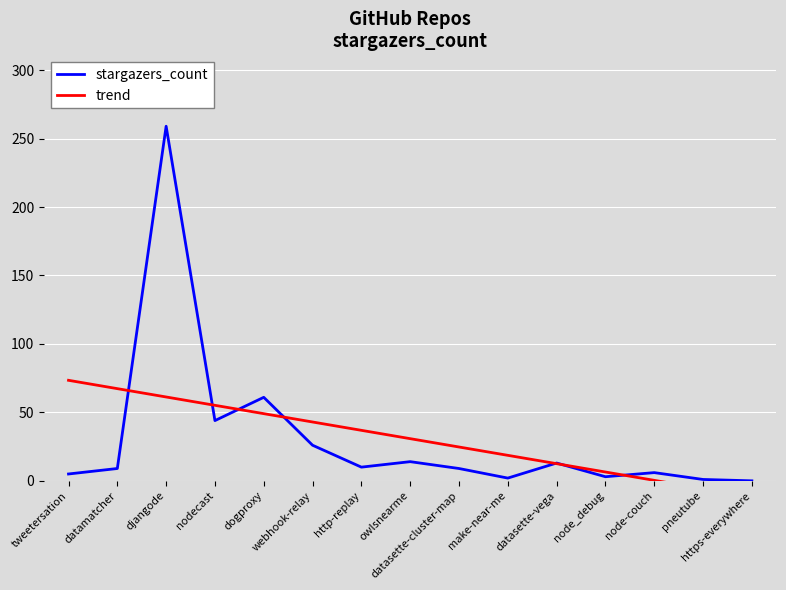

Which has a higher value, djangode or node-couch?

djangode